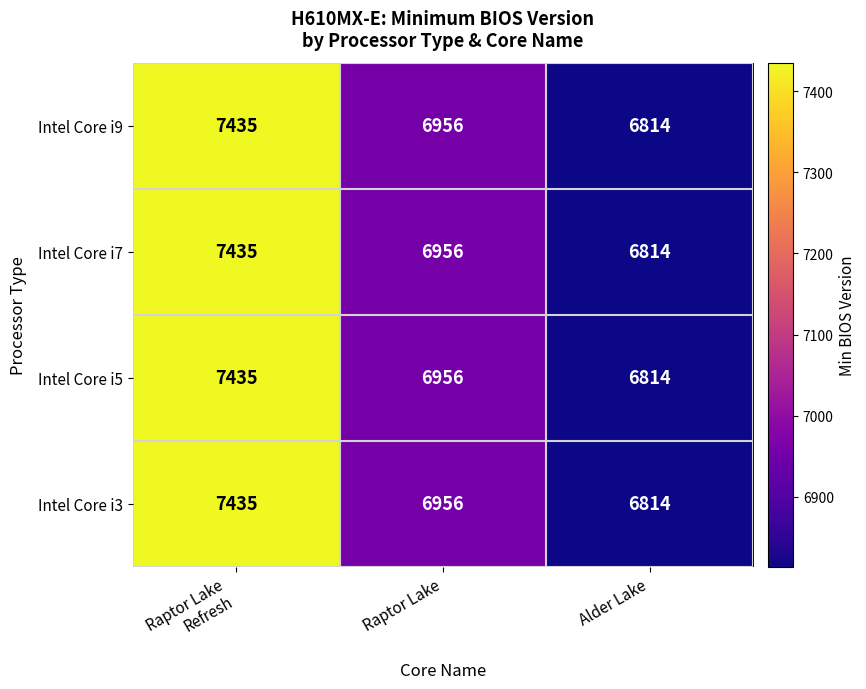

What is the difference between the maximum and minimum values in the Intel Core i9 series?

621